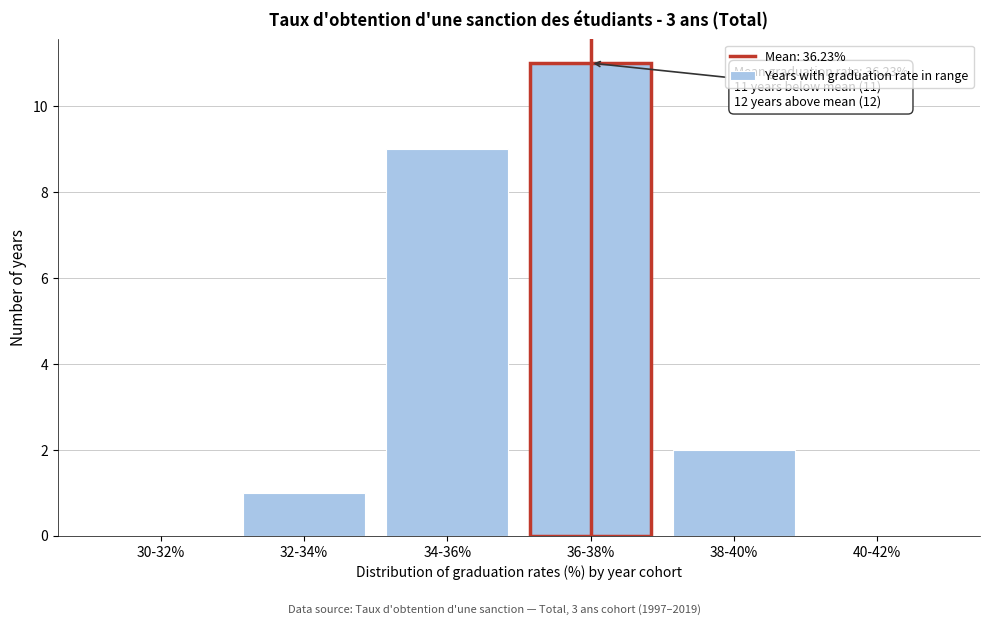

Reading left to right, what are all the values shown in this chart?

30-32%=0	32-34%=1	34-36%=9	36-38%=11	38-40%=2	40-42%=0